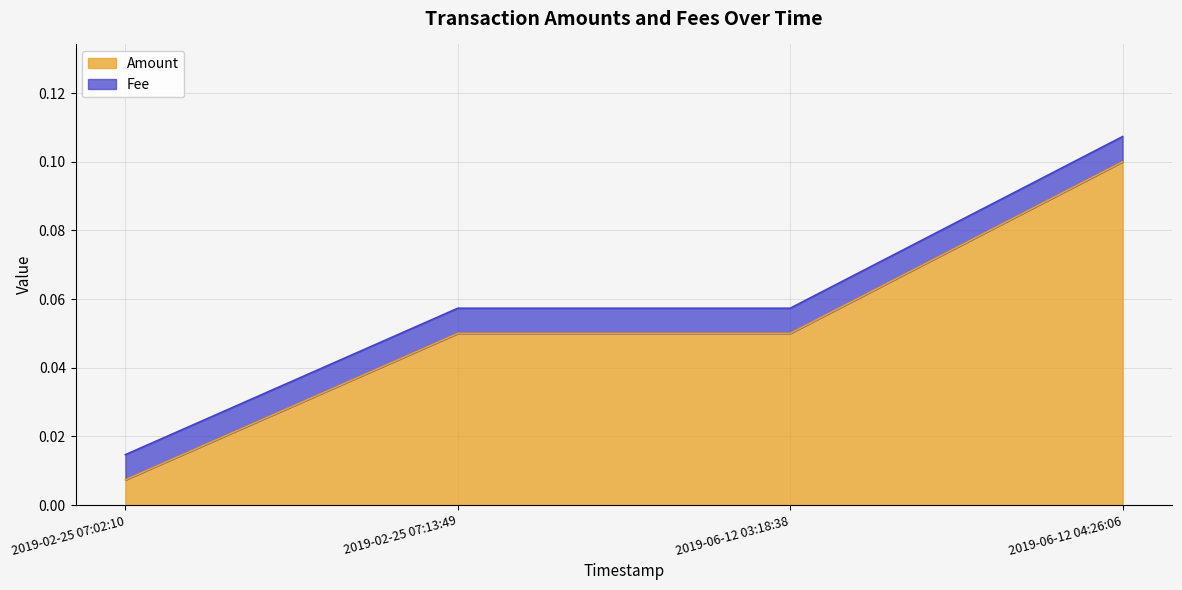

Which category has the lowest value in the Amount series?

2019-02-25 07:02:10